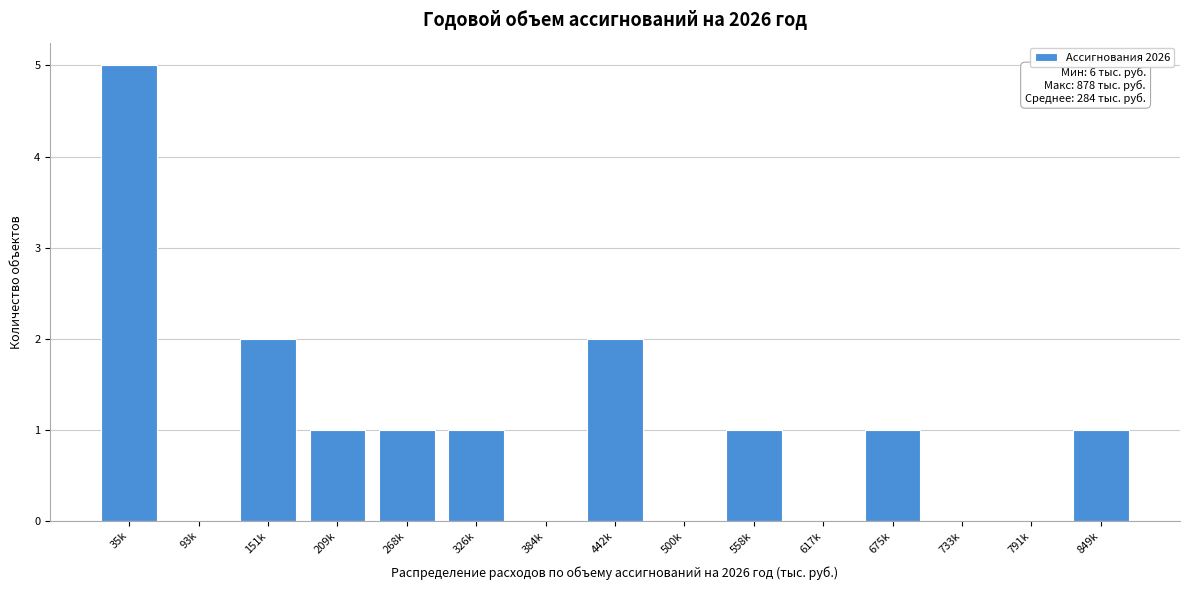

Reading left to right, extract all data points from this chart.

35k=5	93k=0	151k=2	209k=1	268k=1	326k=1	384k=0	442k=2	500k=0	558k=1	617k=0	675k=1	733k=0	791k=0	849k=1